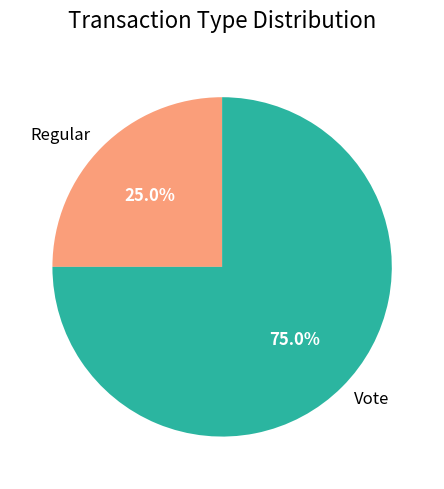

Between Regular and Vote, which is larger?

Vote